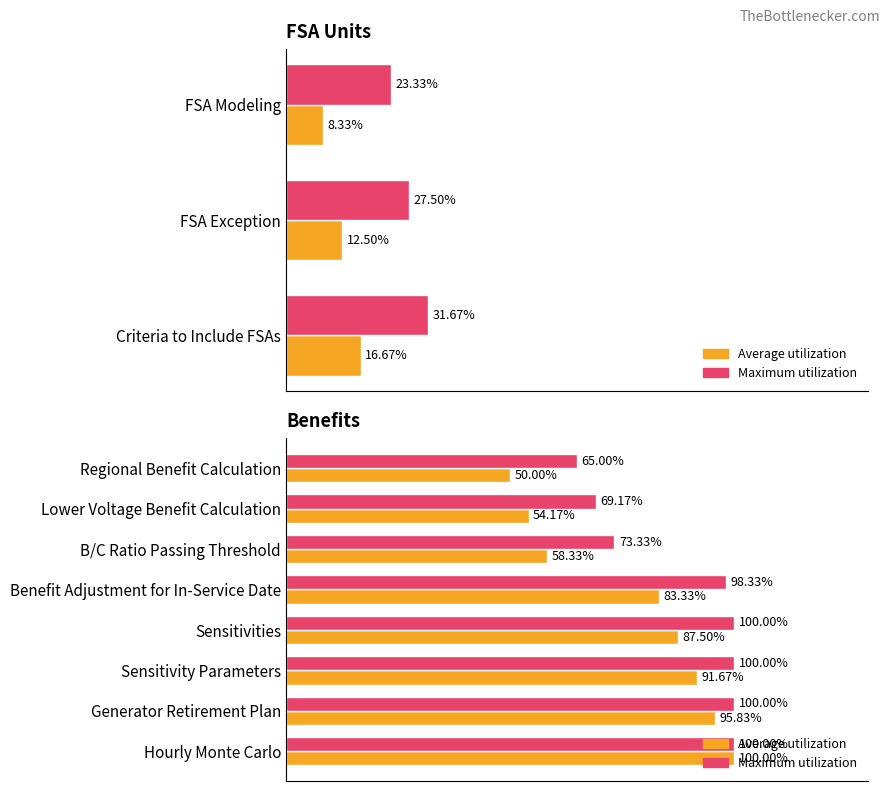

What is the value of the Maximum utilization bar at the 2nd from the left?

69.2